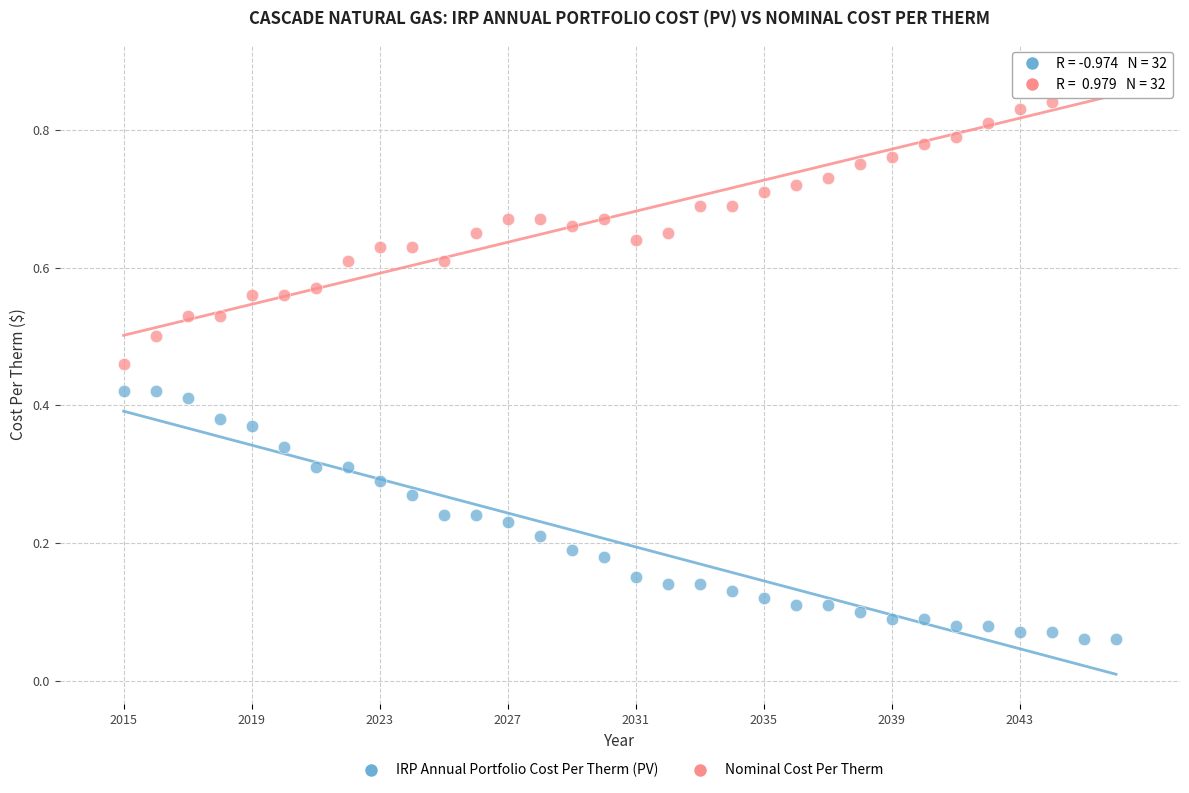

Which series has the largest Y range (max minus min)?

Nominal Cost Per Therm